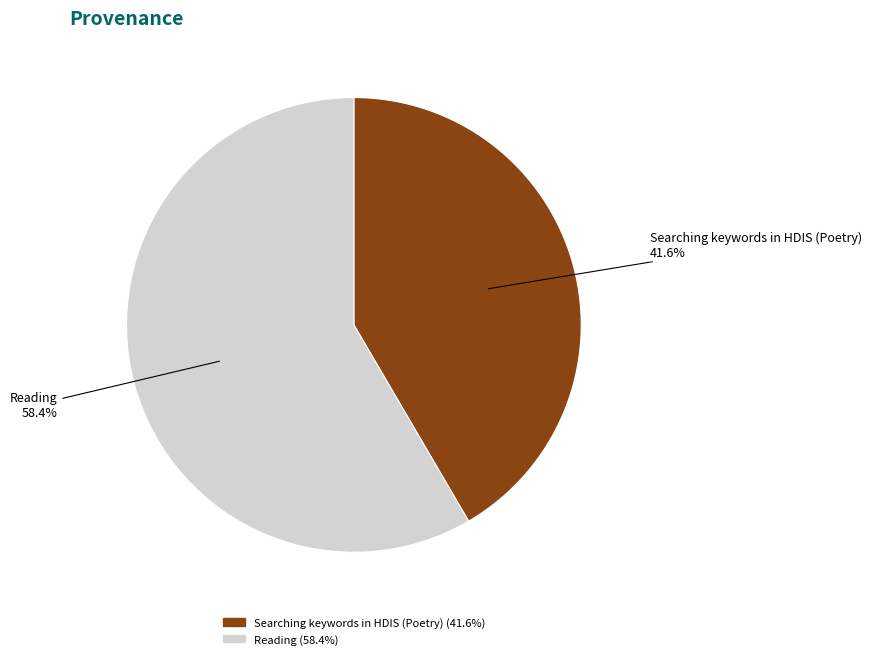

Approximately how many times larger is the value at Searching keywords in HDIS (Poetry) compared to Reading?

0.7